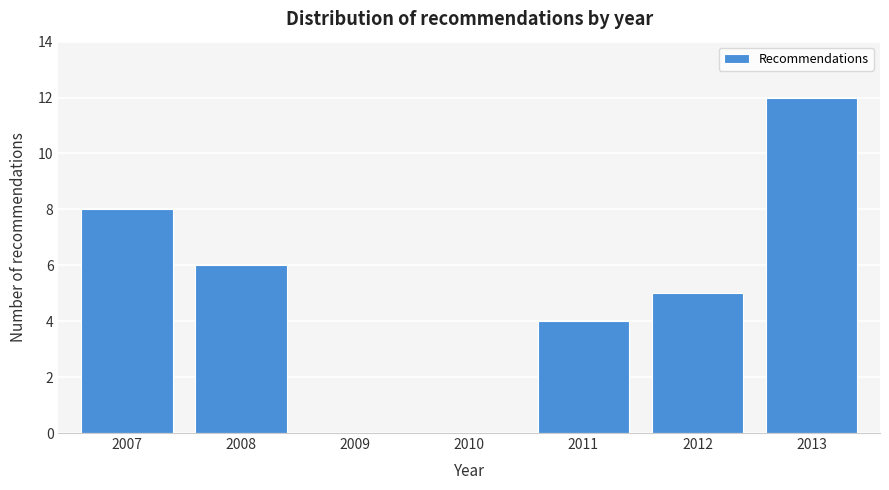

Reading left to right, list all the values displayed in this chart.

2007=8	2008=6	2009=0	2010=0	2011=4	2012=5	2013=12